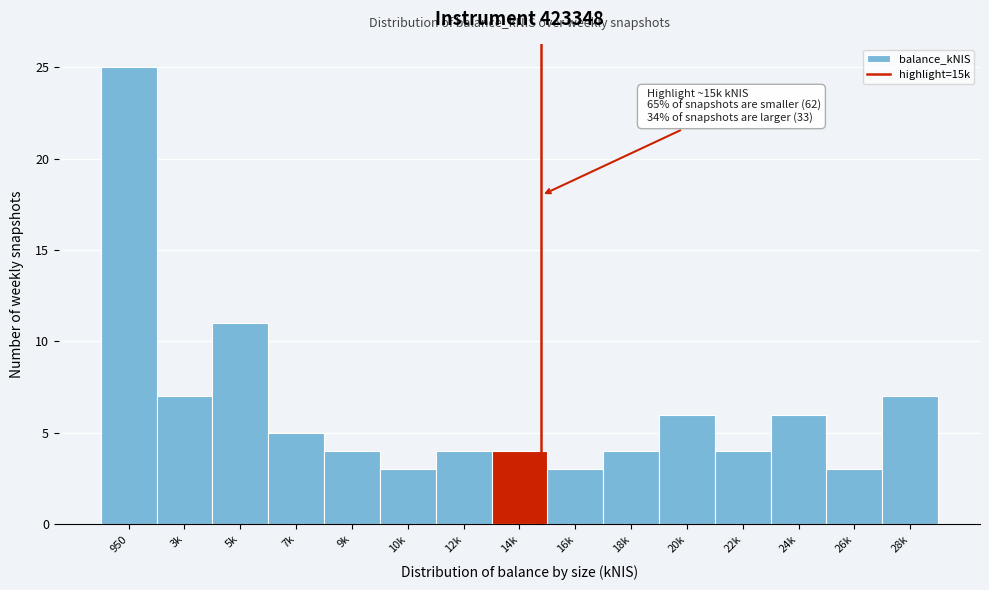

Reading left to right, transcribe all the data shown in this chart.

950=25	3k=7	5k=11	7k=5	9k=4	10k=3	12k=4	14k=4	16k=3	18k=4	20k=6	22k=4	24k=6	26k=3	28k=7